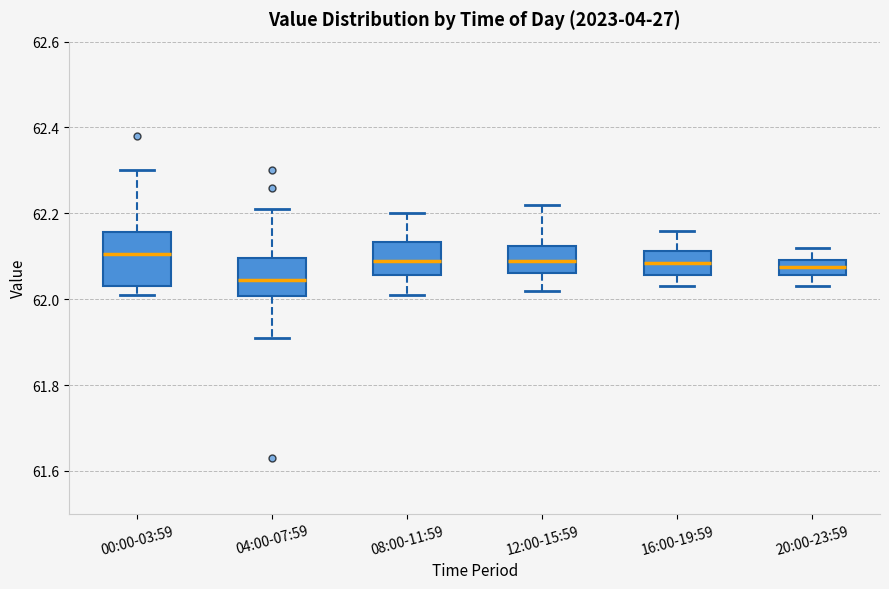

Which box is the tallest, from its lower edge to its upper edge?

00:00-03:59